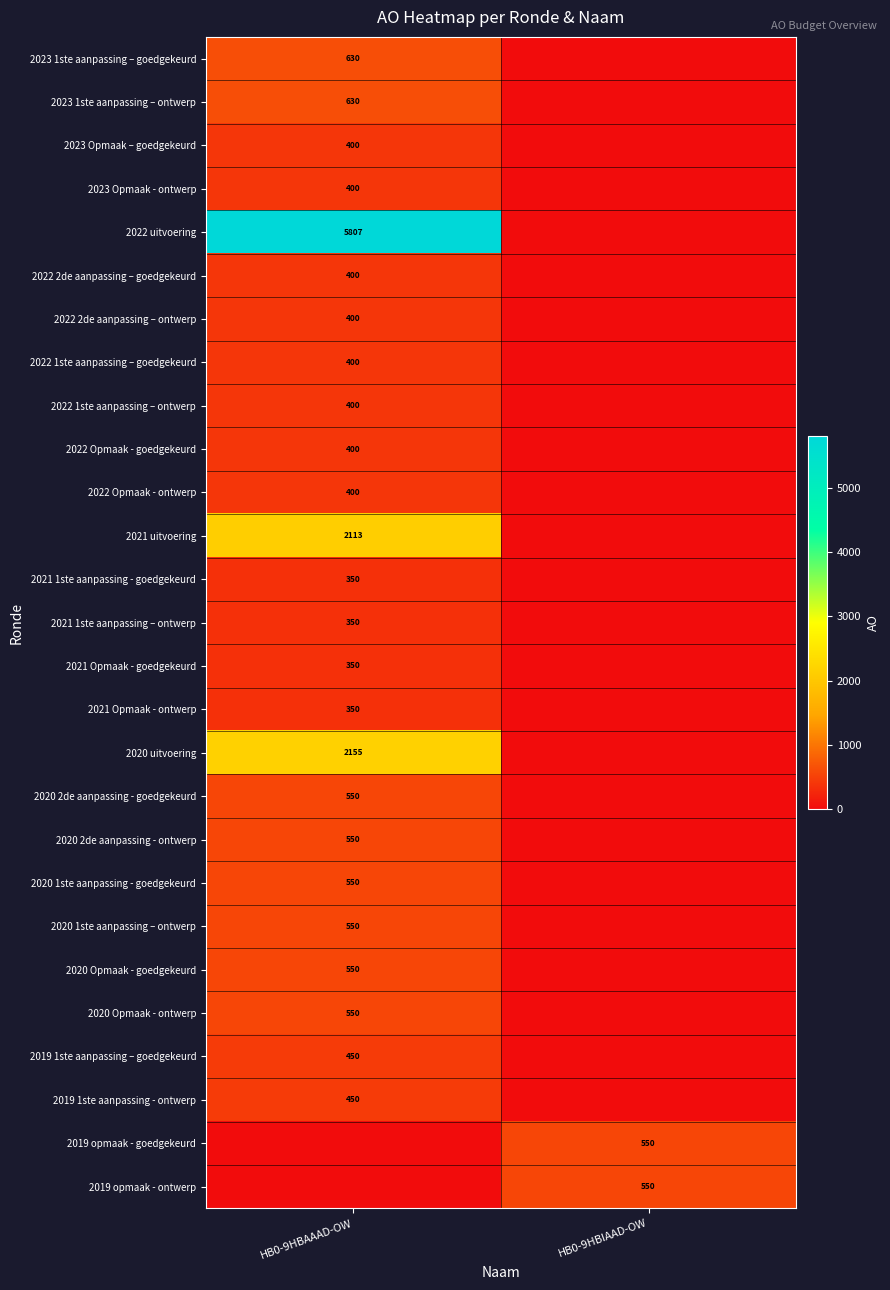

The value of 2020 1ste aanpassing – ontwerp at HB0-9HBAAAD-OW is 550. True or false?

True